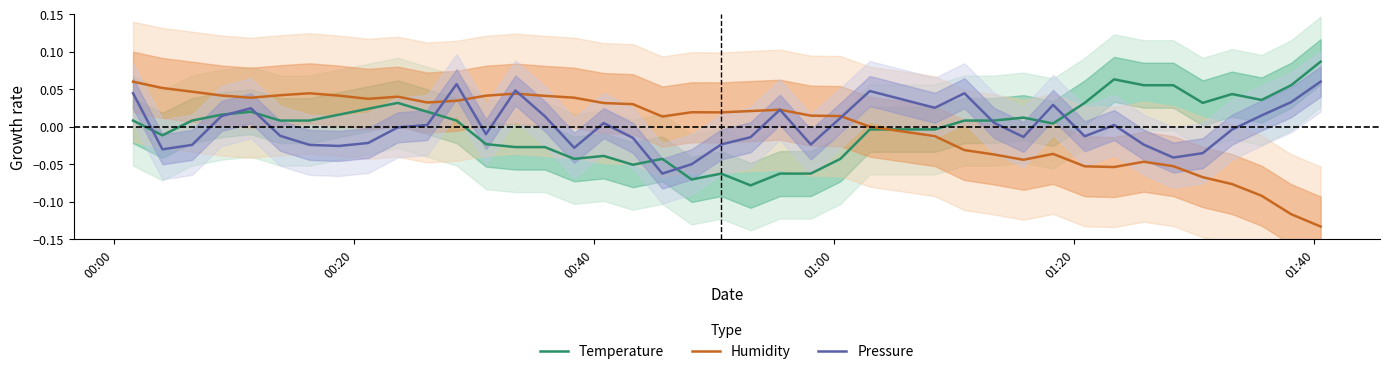

How many values in Pressure are above zero?

19